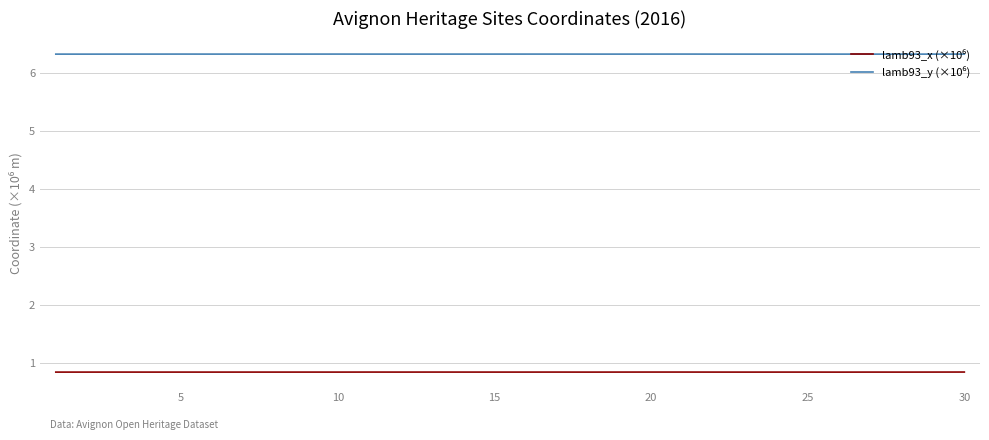

What is the greatest value displayed?

6.3